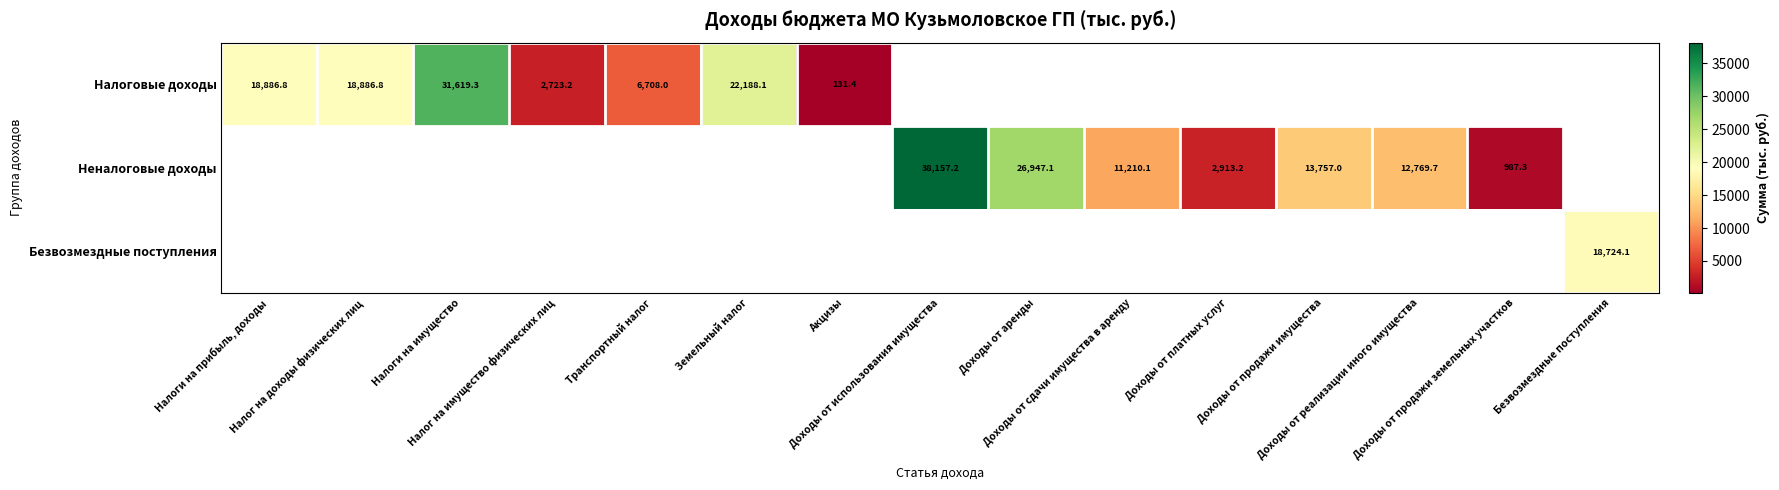

Which series has the largest total across all categories?

Неналоговые доходы